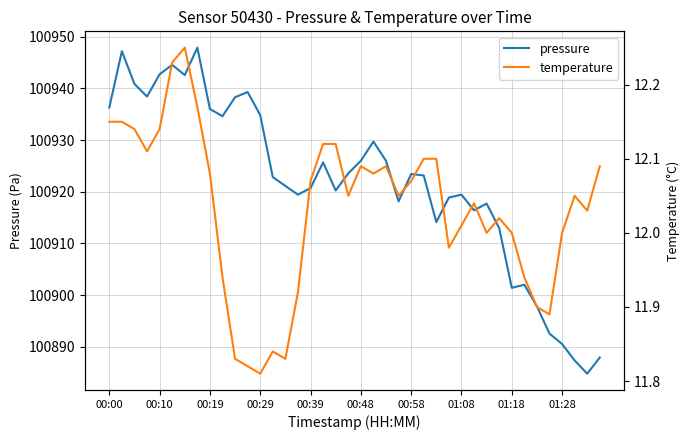

What is the minimum value for pressure?

100884.8